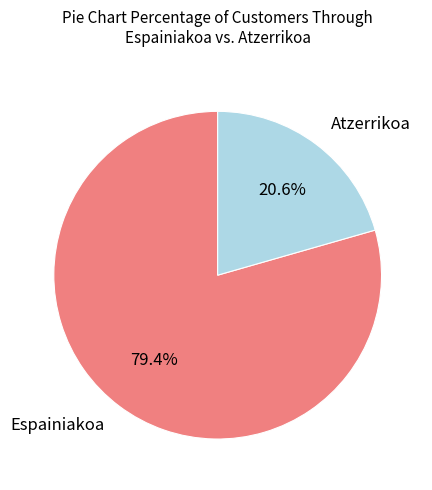

Is there a majority slice in this chart?

Yes